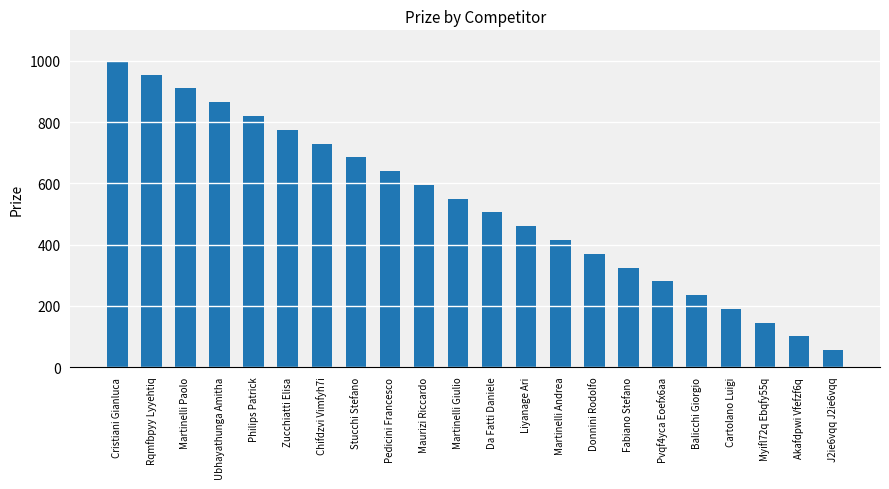

Where does the data first go above 550?

Cristiani Gianluca